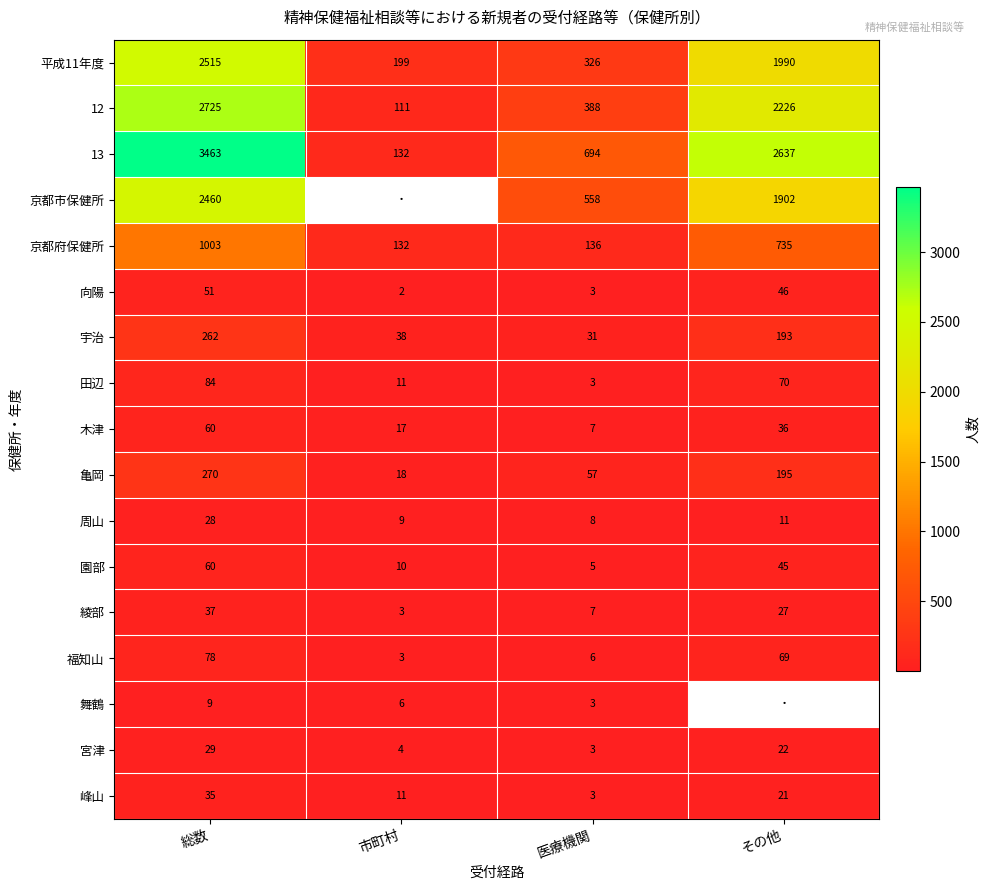

At which category does the chart reach its peak across all series?

総数